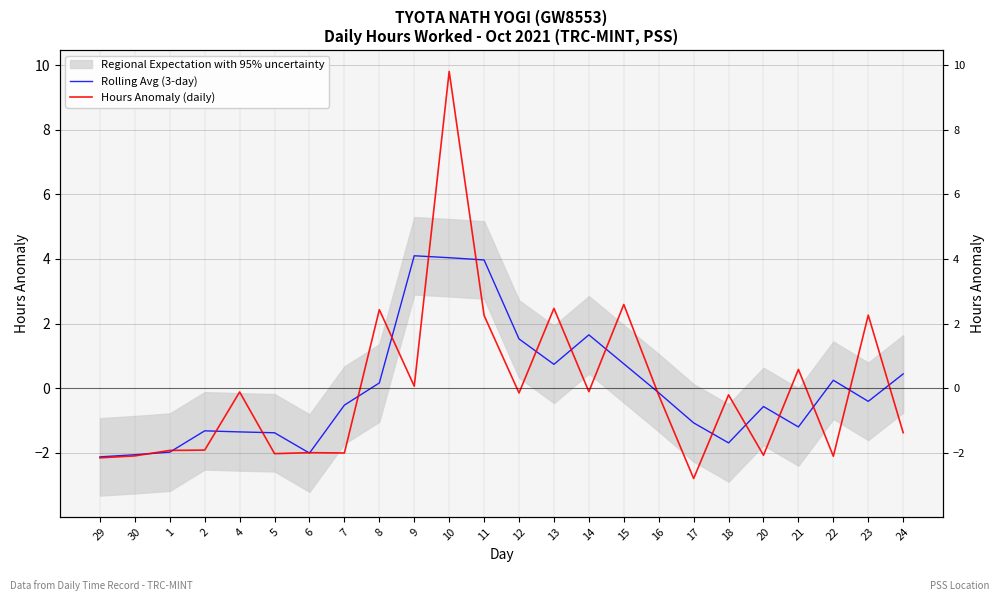

How many intersections are there between Hours Anomaly (daily) and Rolling Avg (3-day)?

20